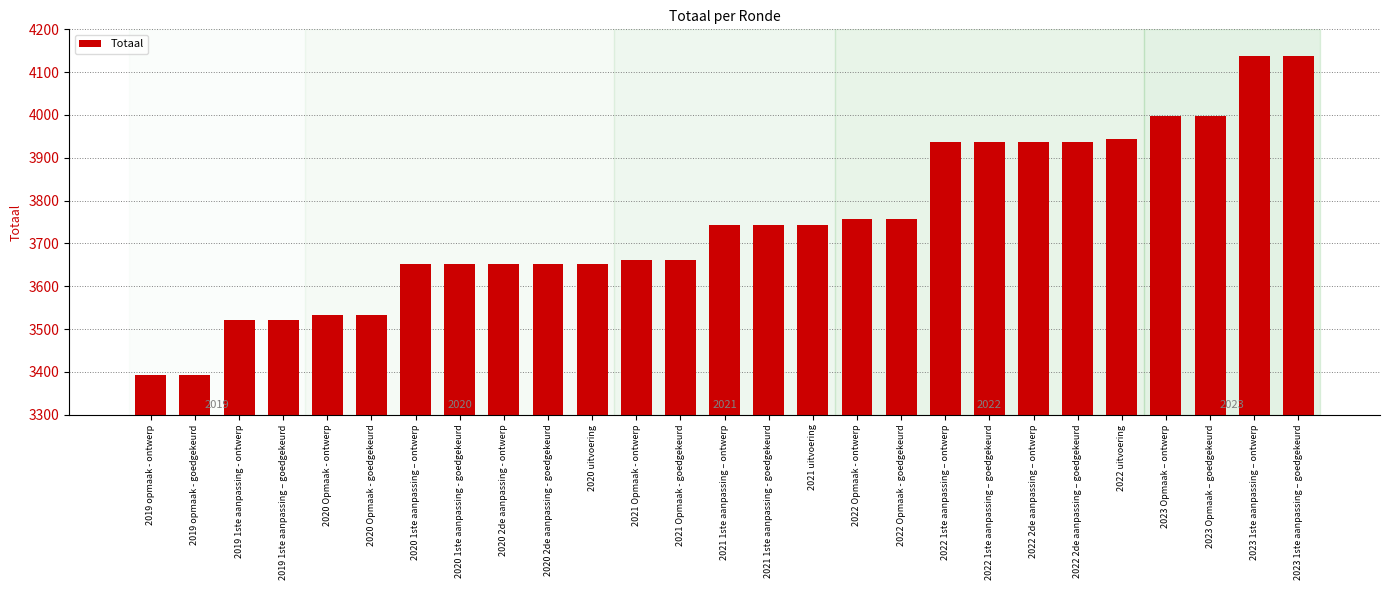

Are the bars horizontal?

No